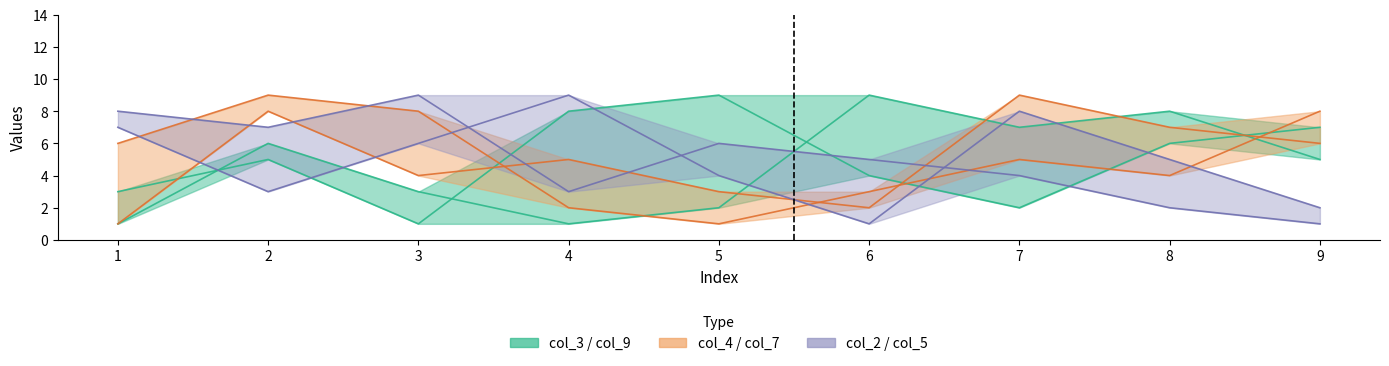

How many interior local valleys does the col_5 series have?

2